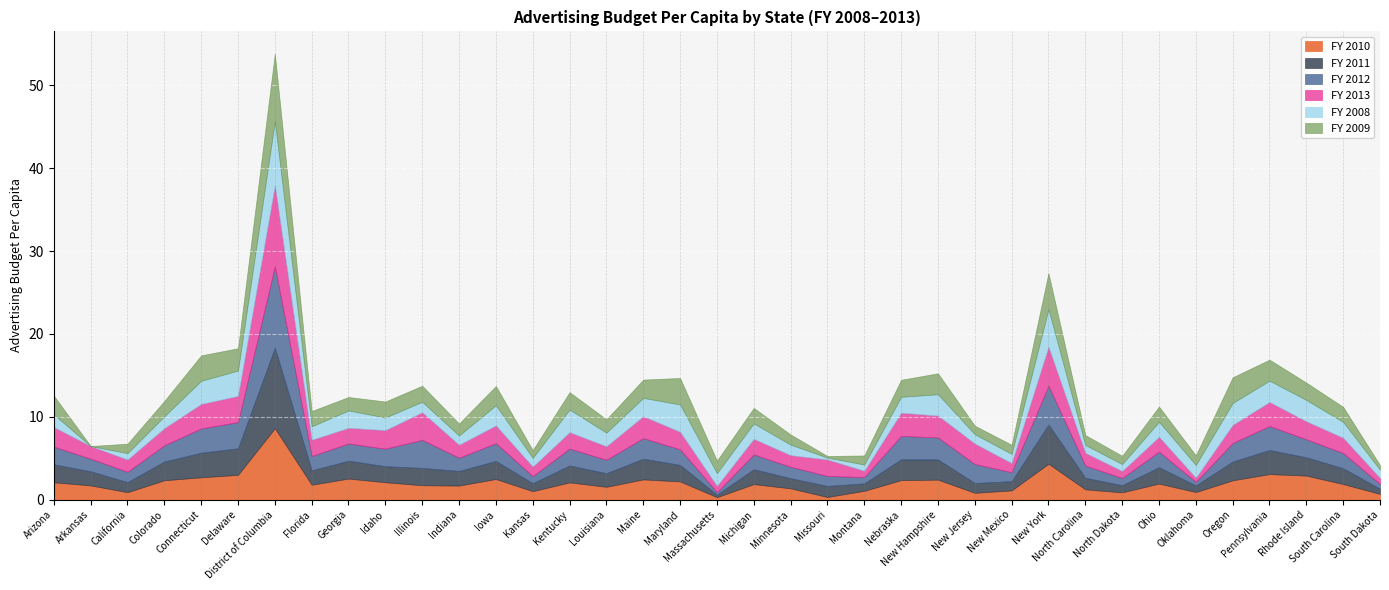

Rank the categories by FY 2011 value from lowest to highest.

Massachusetts, South Dakota, Oklahoma, North Dakota, Montana, Kansas, New Mexico, New Jersey, California, Minnesota, Missouri, North Carolina, Louisiana, Arkansas, Florida, Indiana, Michigan, South Carolina, Idaho, Ohio, Maryland, Kentucky, Illinois, Georgia, Arizona, Iowa, Rhode Island, Oregon, Colorado, New Hampshire, Maine, Nebraska, Pennsylvania, Connecticut, Delaware, New York, District of Columbia